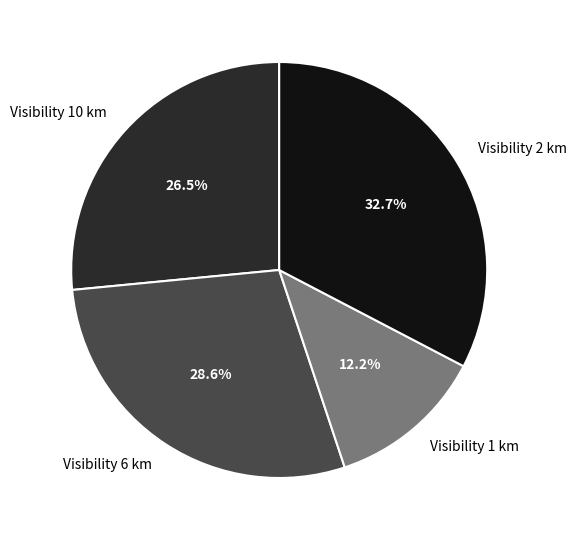

Is there a majority slice in this chart?

No